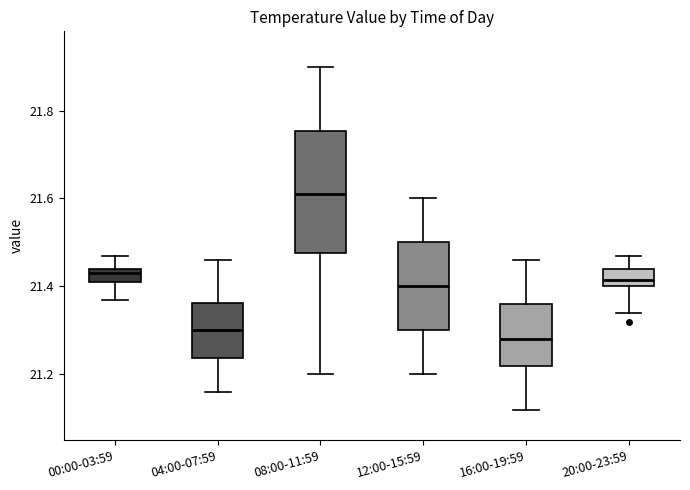

Reading left to right, read every box against the y-axis: the position of its median line, the range the box covers, and the ends of its whiskers. The values are not printed on the chart, so give them approximately, as read against the axis.

00:00-03:59: median 21.44 (just below the box's upper edge), box 21.42 to 21.44, whiskers 21.38 to 21.48
04:00-07:59: median 21.30, box 21.24 to 21.36, whiskers 21.16 to 21.46
08:00-11:59: median 21.62, box 21.48 to 21.76, whiskers 21.20 to 21.90
12:00-15:59: median 21.40, box 21.30 to 21.50, whiskers 21.20 to 21.60
16:00-19:59: median 21.28, box 21.22 to 21.36, whiskers 21.12 to 21.46
20:00-23:59: median 21.42, box 21.40 to 21.44, whiskers 21.34 to 21.48